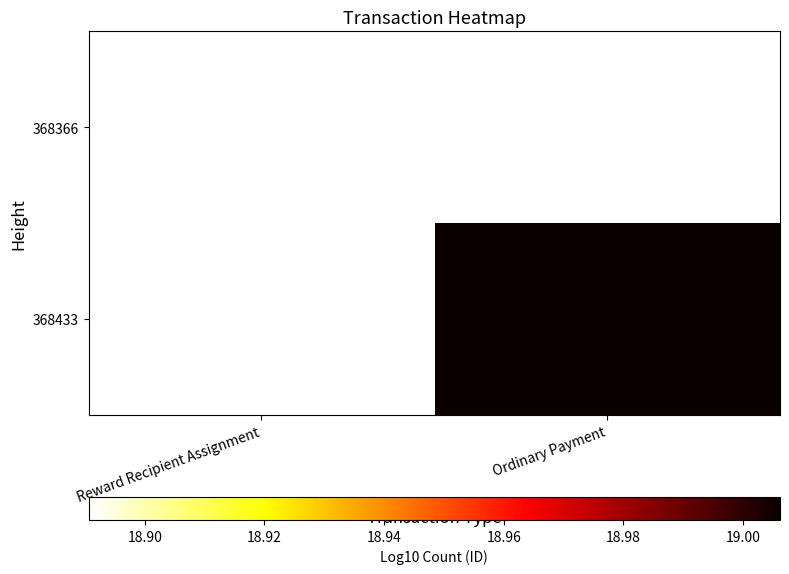

At Reward Recipient Assignment, list the series in order from largest to smallest.

368366, 368433